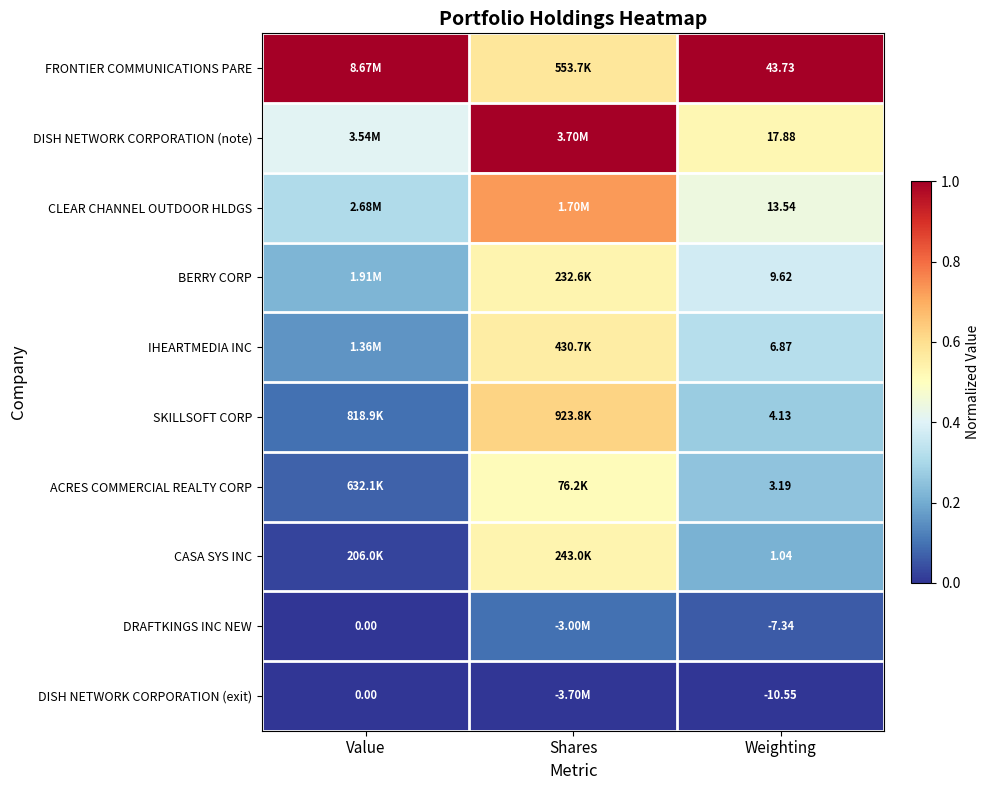

Rank the series at Weighting from highest to lowest value.

FRONTIER COMMUNICATIONS PARE, DISH NETWORK CORPORATION (note), CLEAR CHANNEL OUTDOOR HLDGS, BERRY CORP, IHEARTMEDIA INC, SKILLSOFT CORP, ACRES COMMERCIAL REALTY CORP, CASA SYS INC, DRAFTKINGS INC NEW, DISH NETWORK CORPORATION (exit)